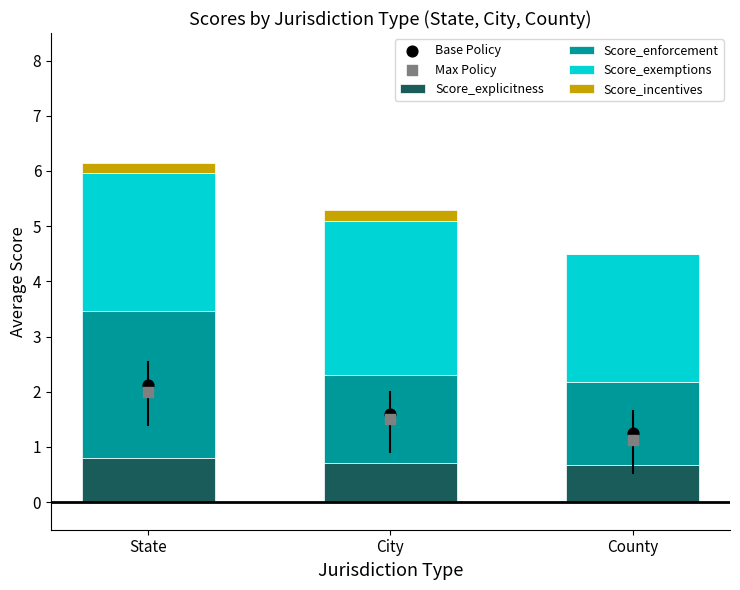

Which series has the widest spread of Y values?

Score_enforcement